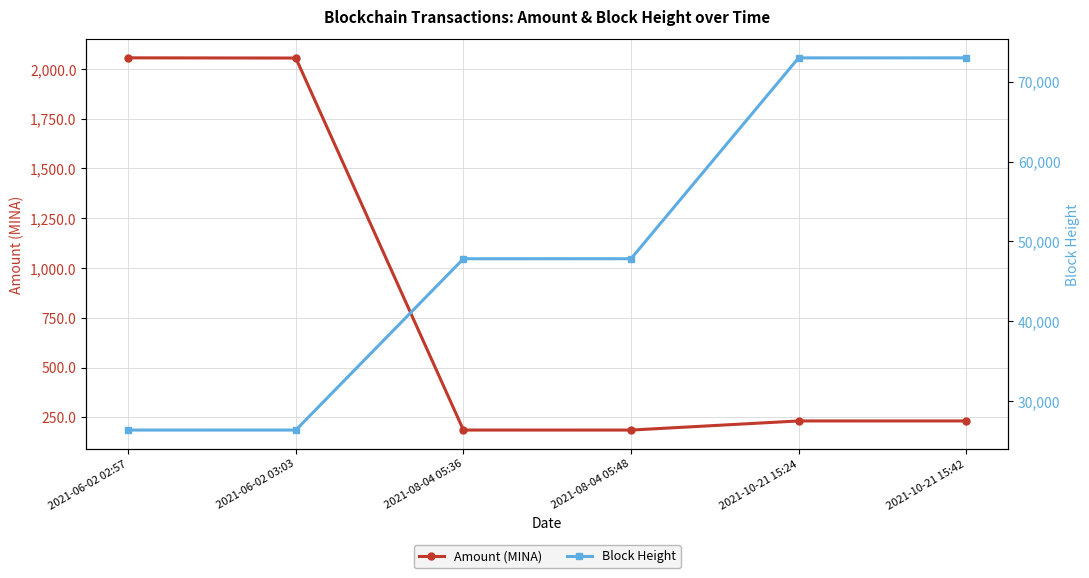

Which series has the largest range (max minus min)?

Block Height